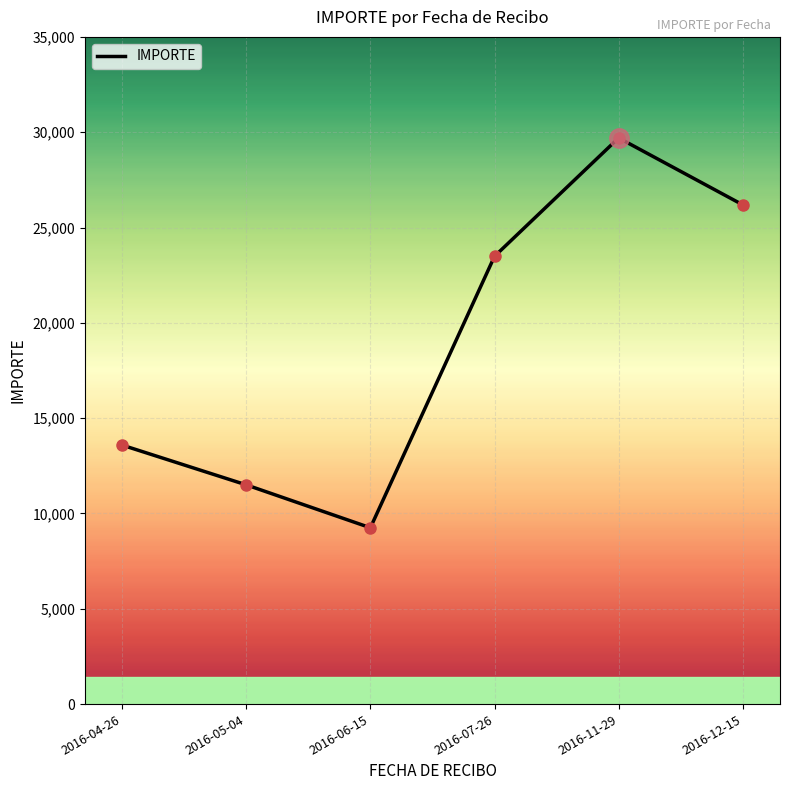

Reading left to right, transcribe all the data shown in this chart.

2016-04-26=13585.4	2016-05-04=11500.0	2016-06-15=9250.0	2016-07-26=23490.0	2016-11-29=29700.0	2016-12-15=26190.0